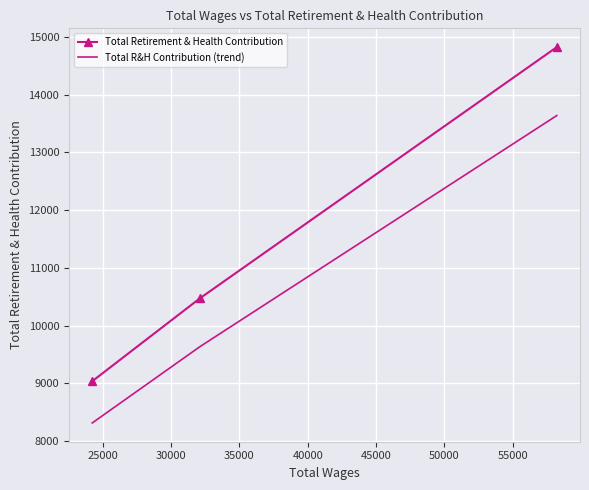

How many lines are shown in the chart?

2